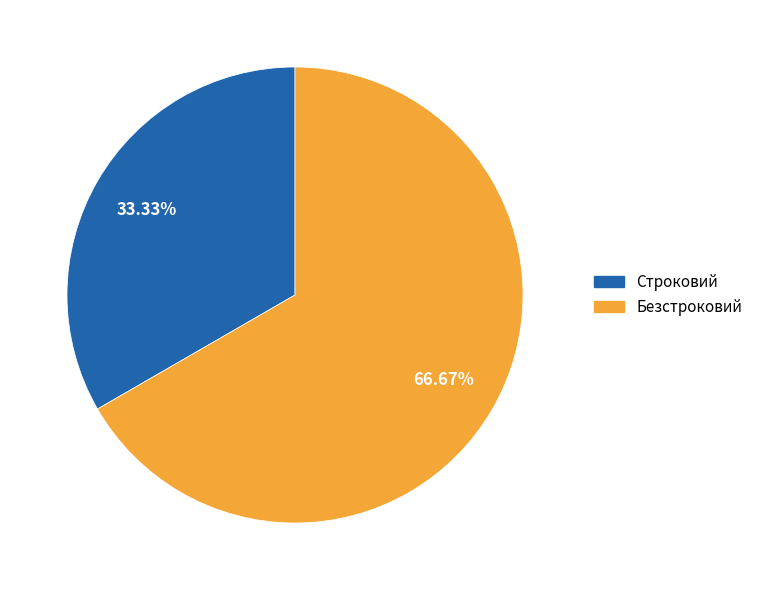

Is it true that Строковий is 33% of the pie?

True